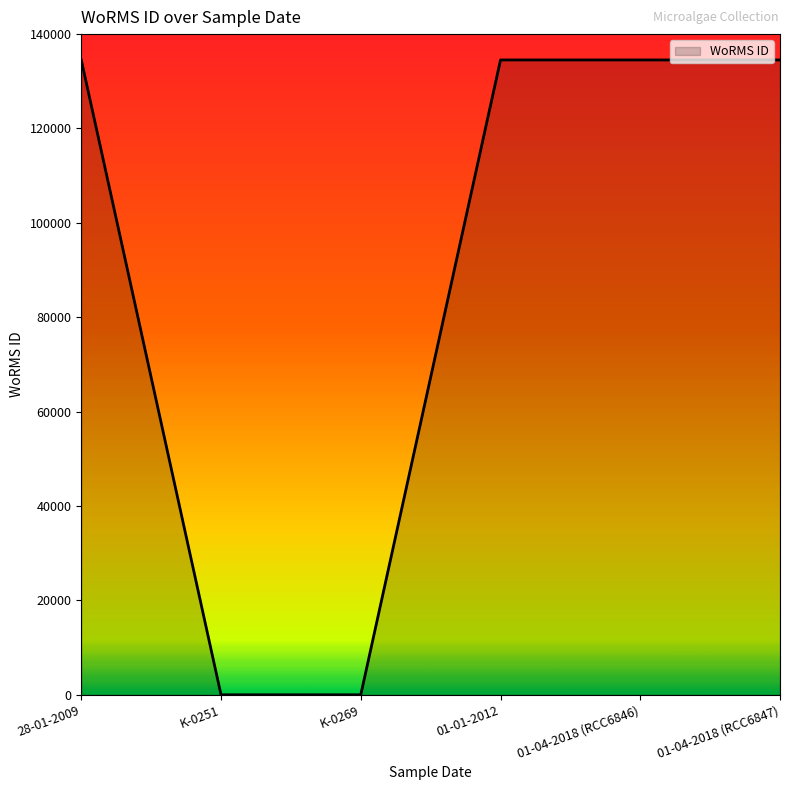

What is the change in value from 28-01-2009 to K-0269?

-134524